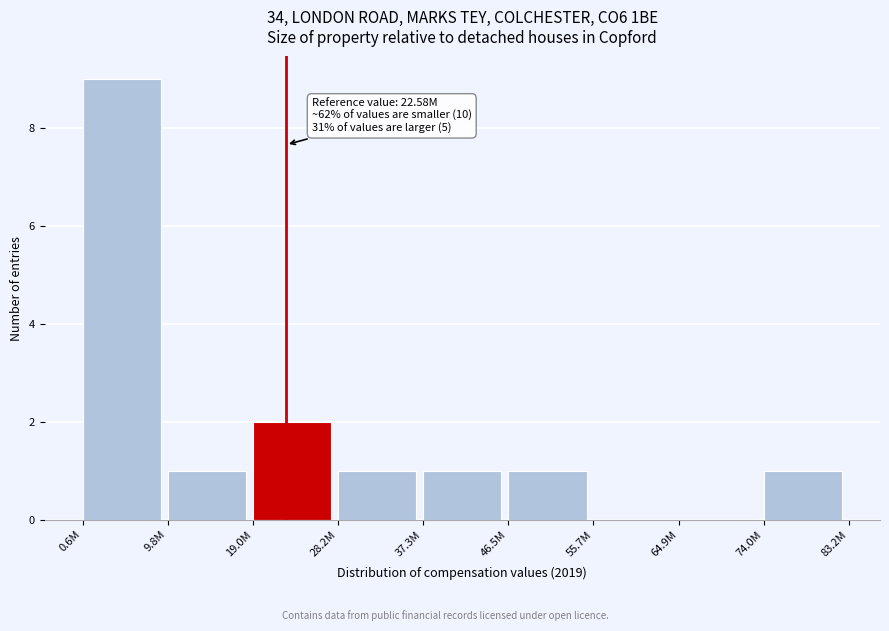

Reading left to right, extract all data points from this chart.

0.6M=9	9.8M=1	19.0M=2	28.2M=1	37.3M=1	46.5M=1	55.7M=0	64.9M=0	74.0M=1